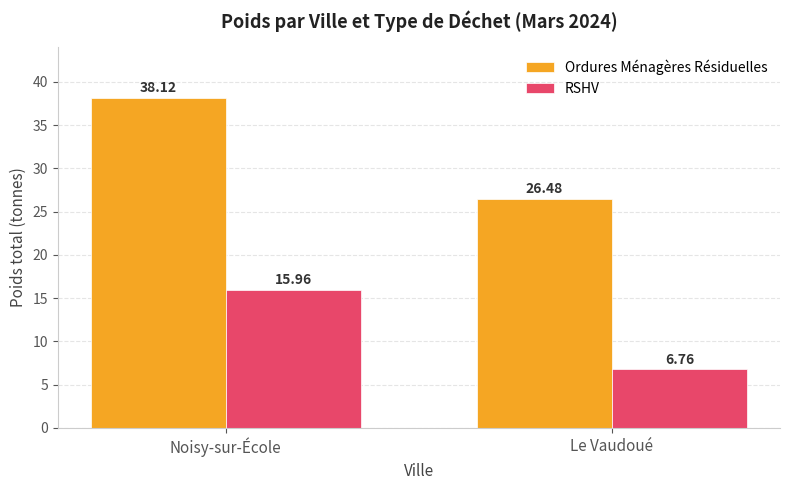

At how many categories does at least one series exceed 7?

2